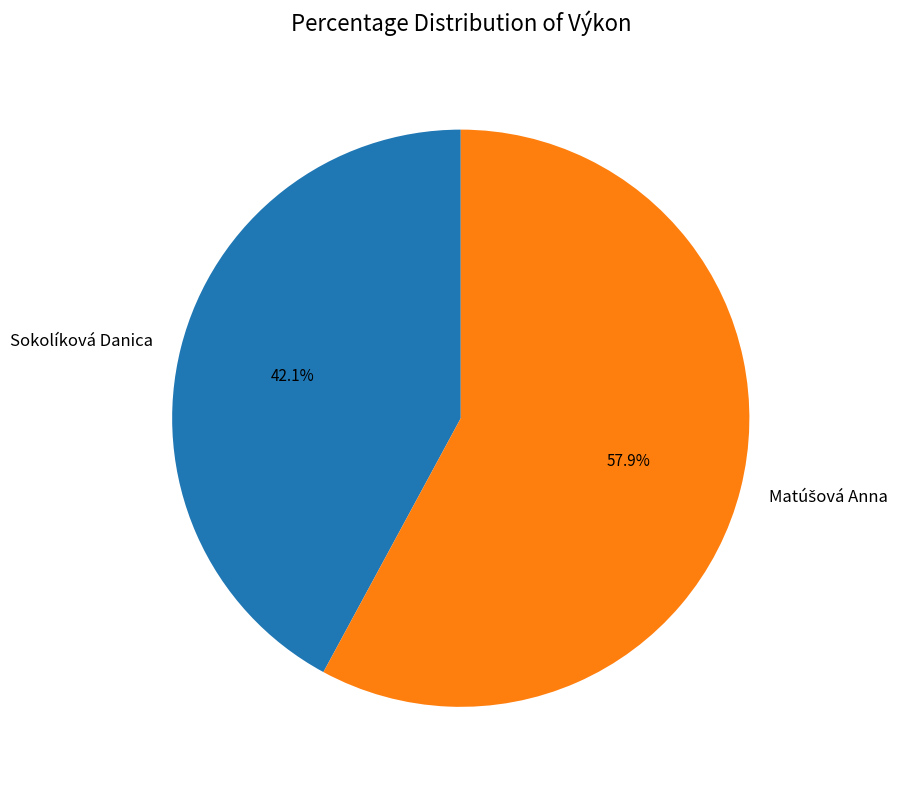

Is there any slice that represents more than half of the pie?

Yes